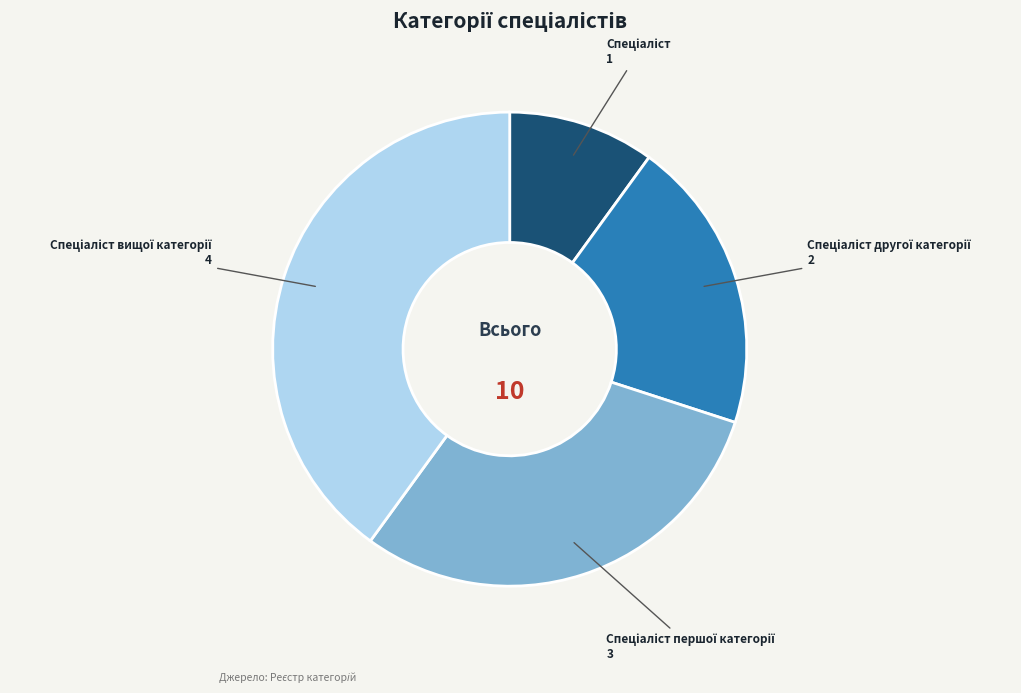

Does any single category account for the majority?

No